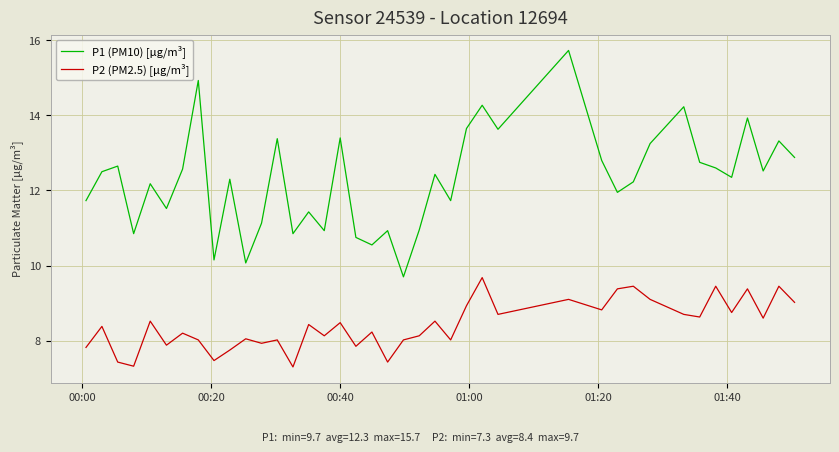

True or false: P2 (PM2.5) [μg/m³] has more than 0 points higher than both neighbors.

True